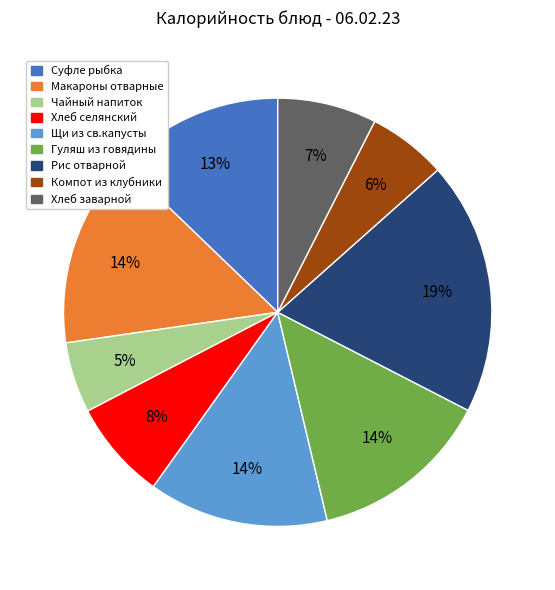

To the nearest percent, what is the combined percentage of Хлеб заварной and Хлеб селянский?

15%